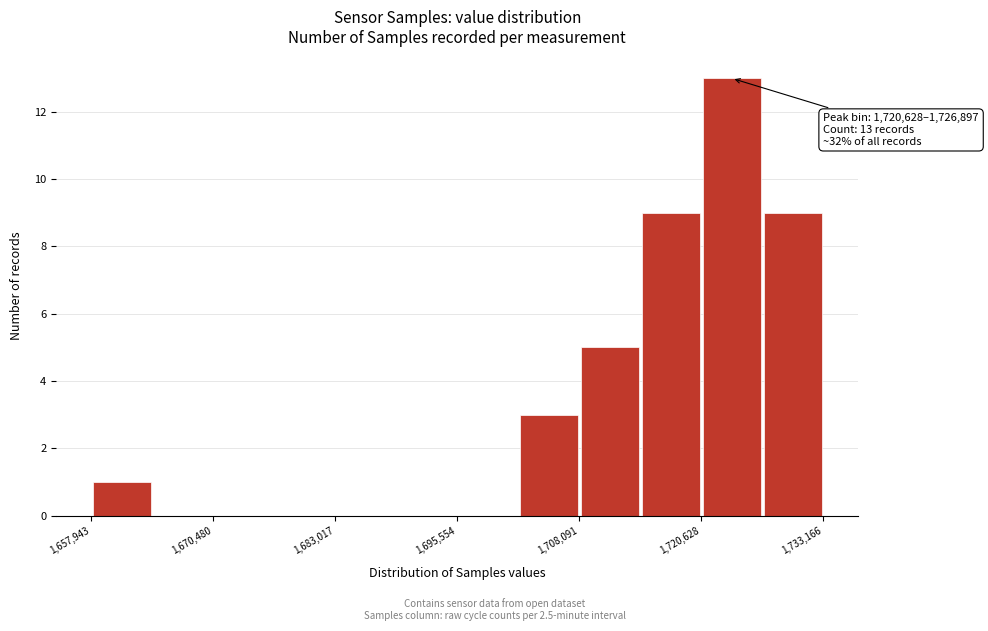

Read against the x-axis, roughly where is the centre of the tallest bar?

1724000